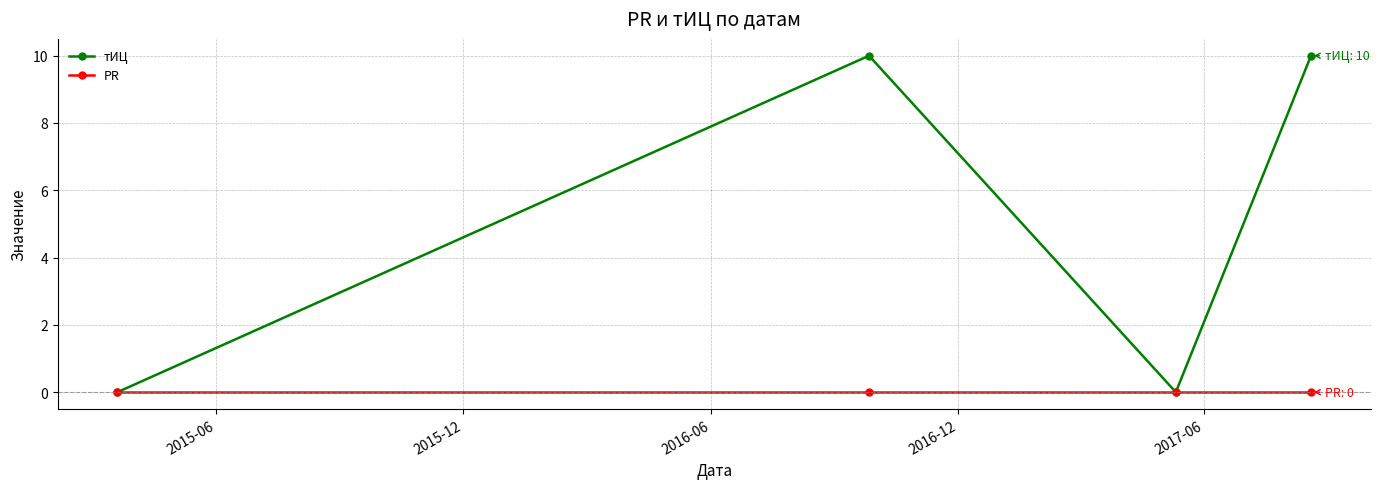

Rank the series by their maximum value, from lowest to highest.

PR, тИЦ